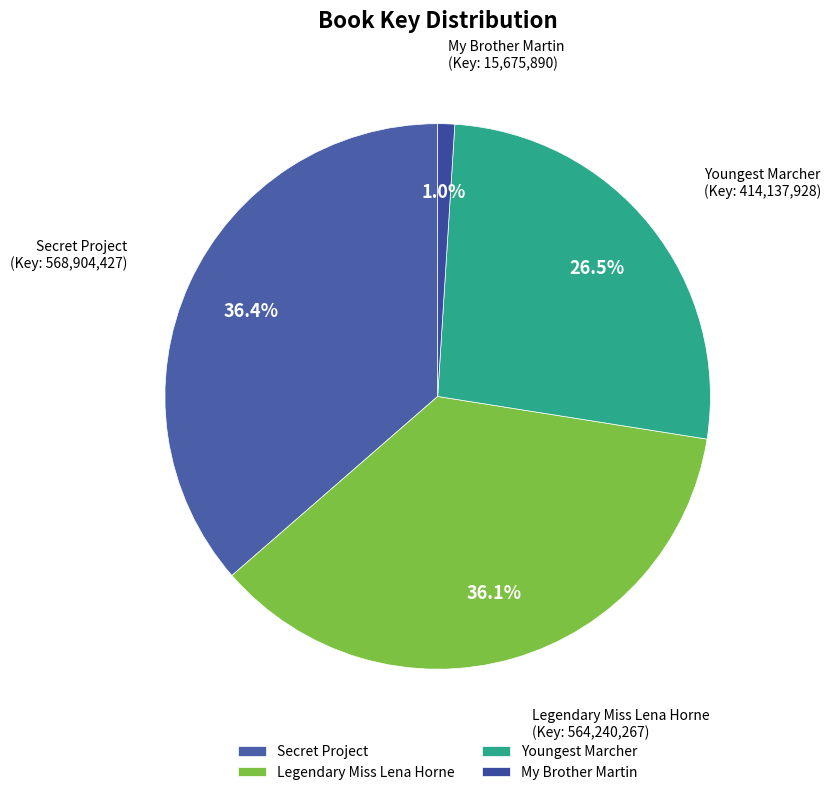

How many slices are in this pie chart?

4